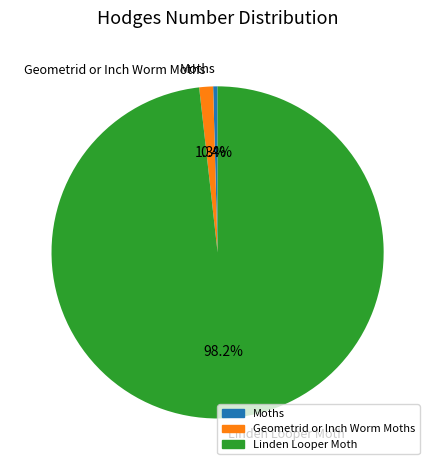

The Linden Looper Moth slice represents 98% of the pie. True or false?

True